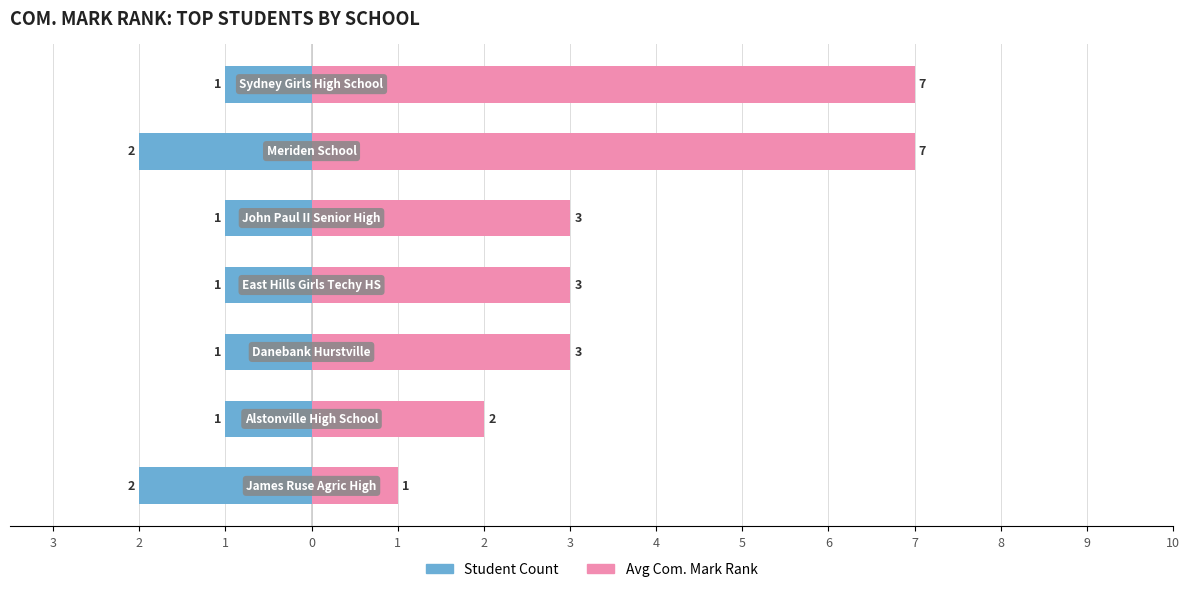

What is the difference between the maximum and minimum values in the Avg Com. Mark Rank series?

6